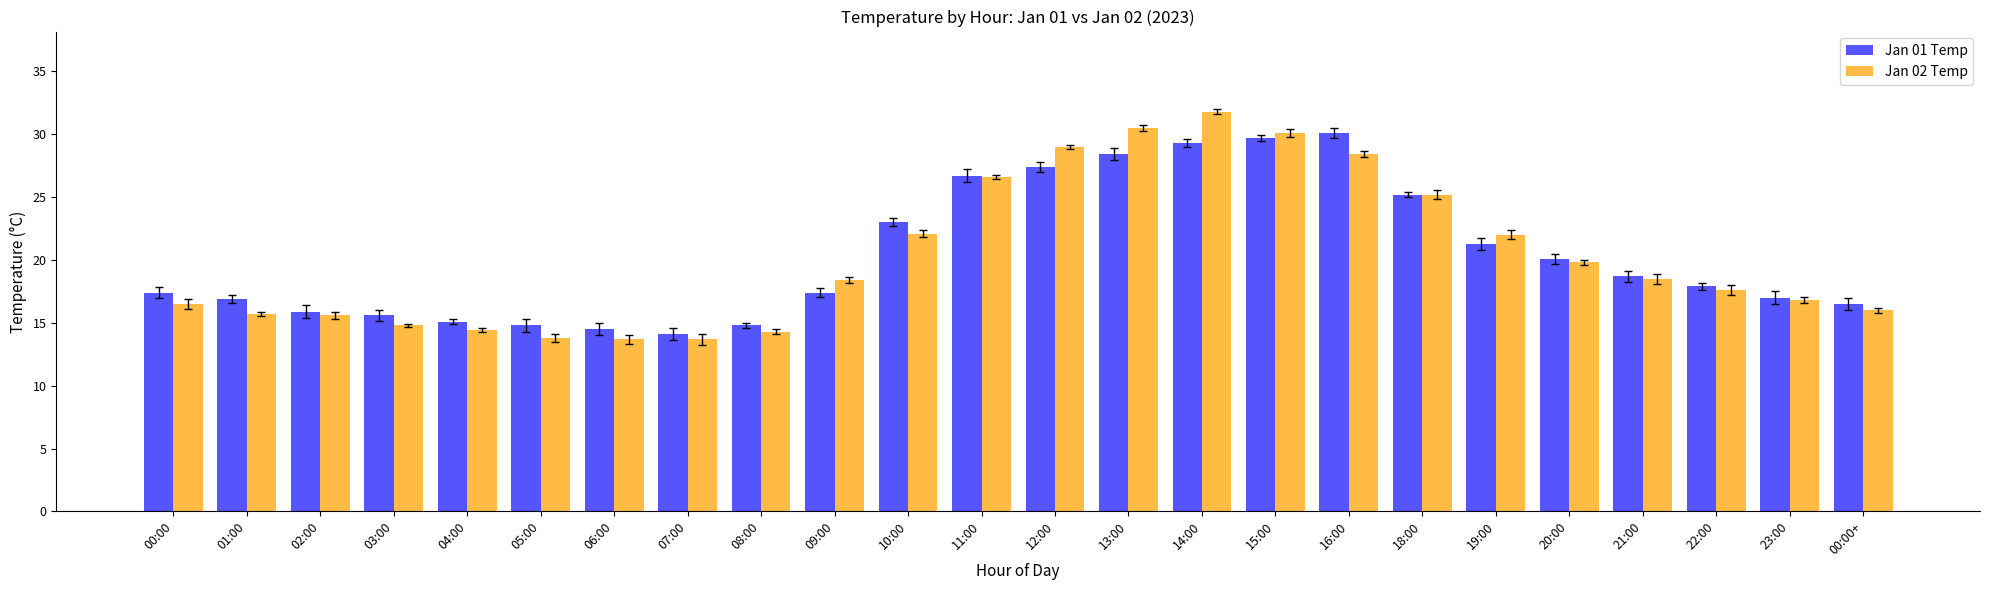

True or false: Jan 01 Temp has a value of 17.9 at 22:00.

True